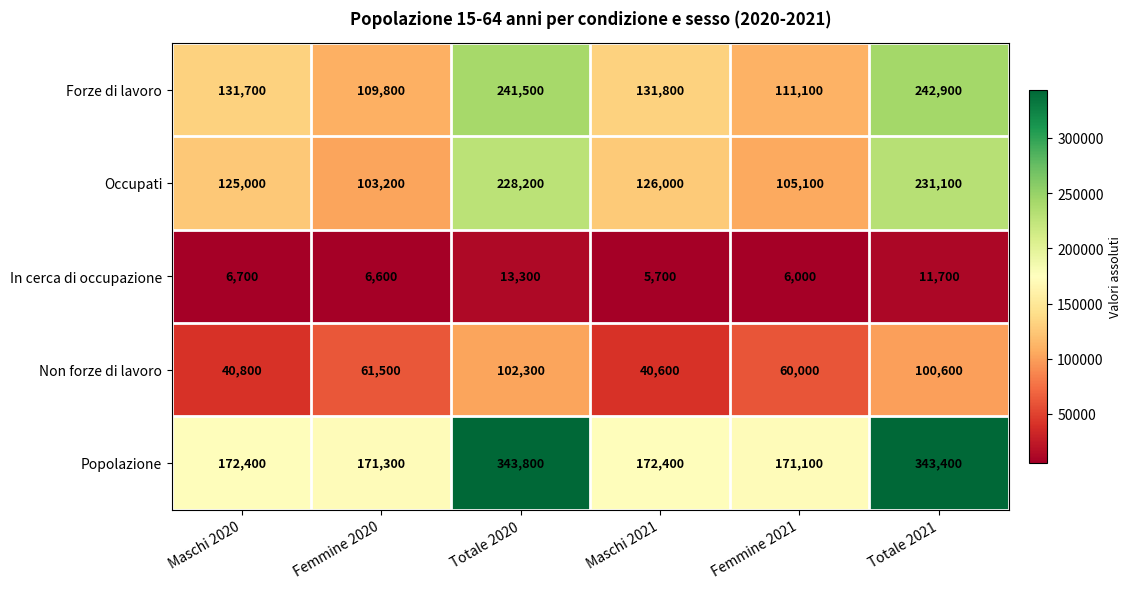

At how many categories does at least one series exceed 213881?

2